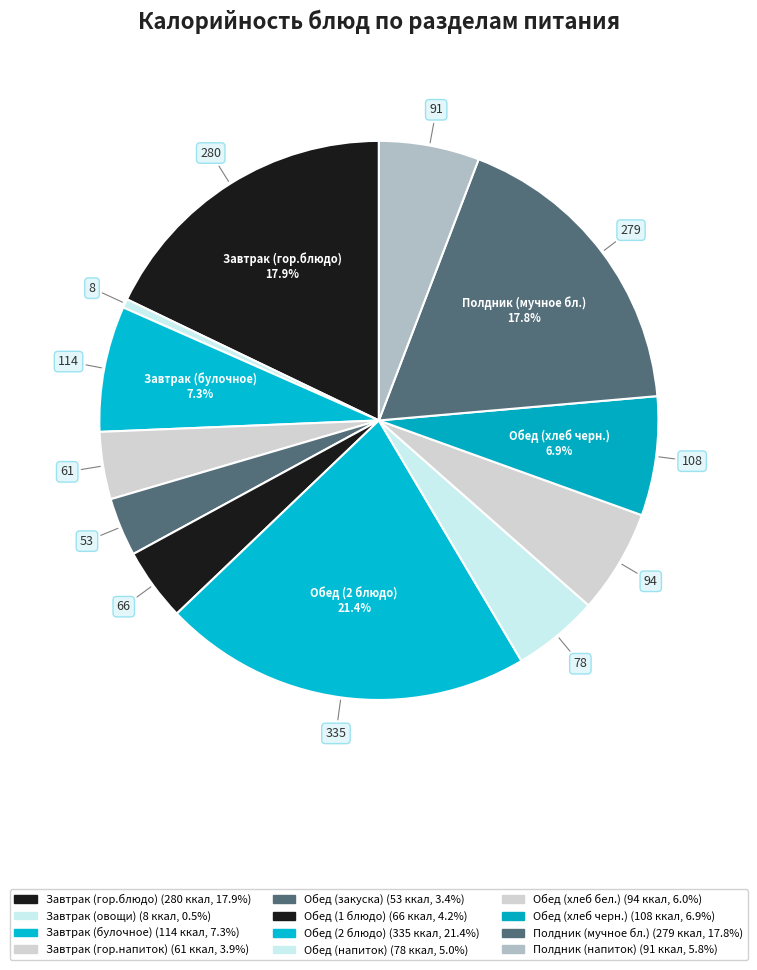

To the nearest percent, what is the combined percentage of Обед (закуска) and Обед (1 блюдо)?

8%